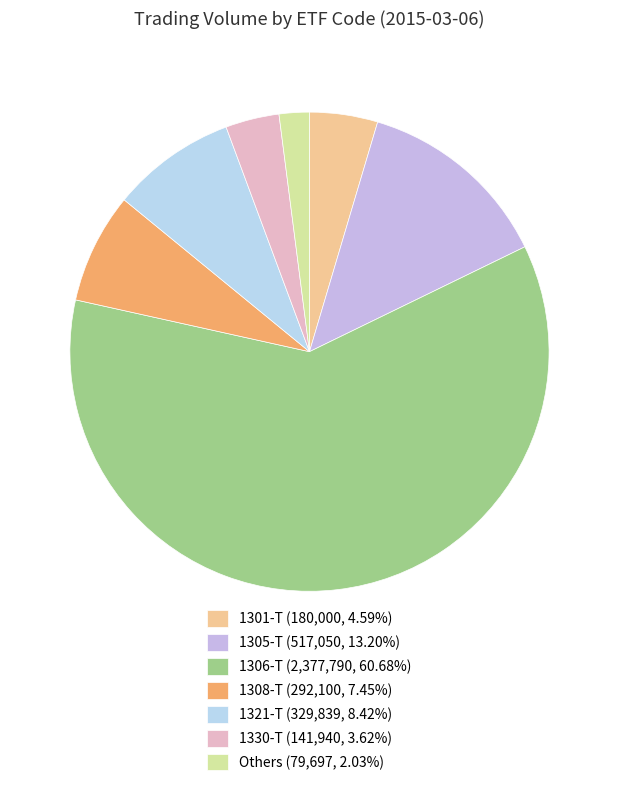

How many segments does this pie chart have?

7